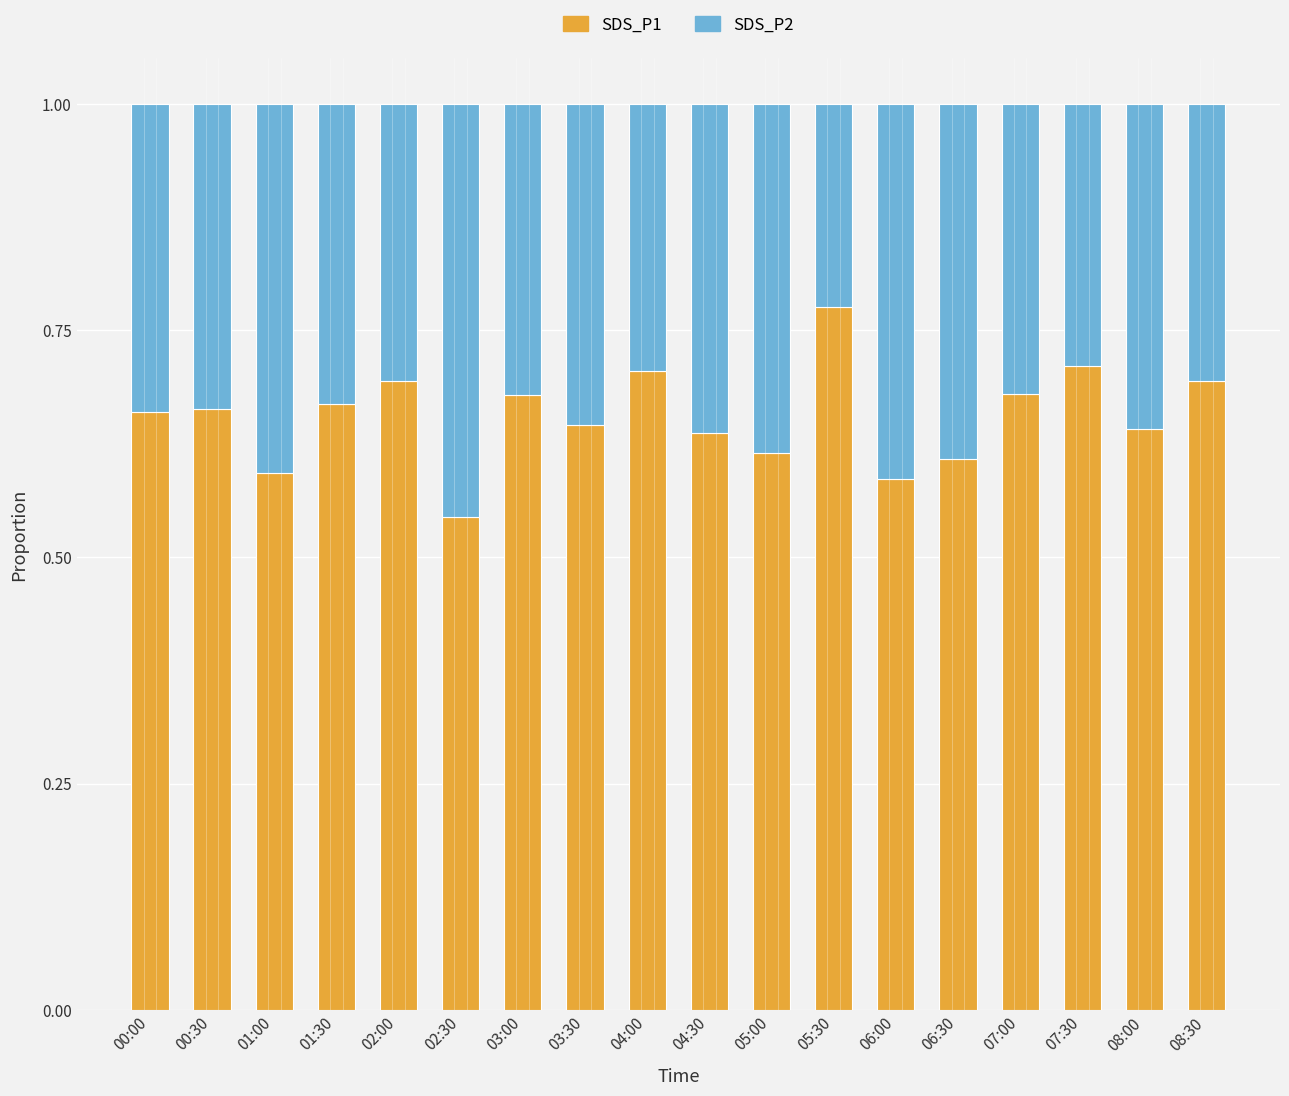

Is it true that SDS_P1 equals 0.7 at 00:00?

True